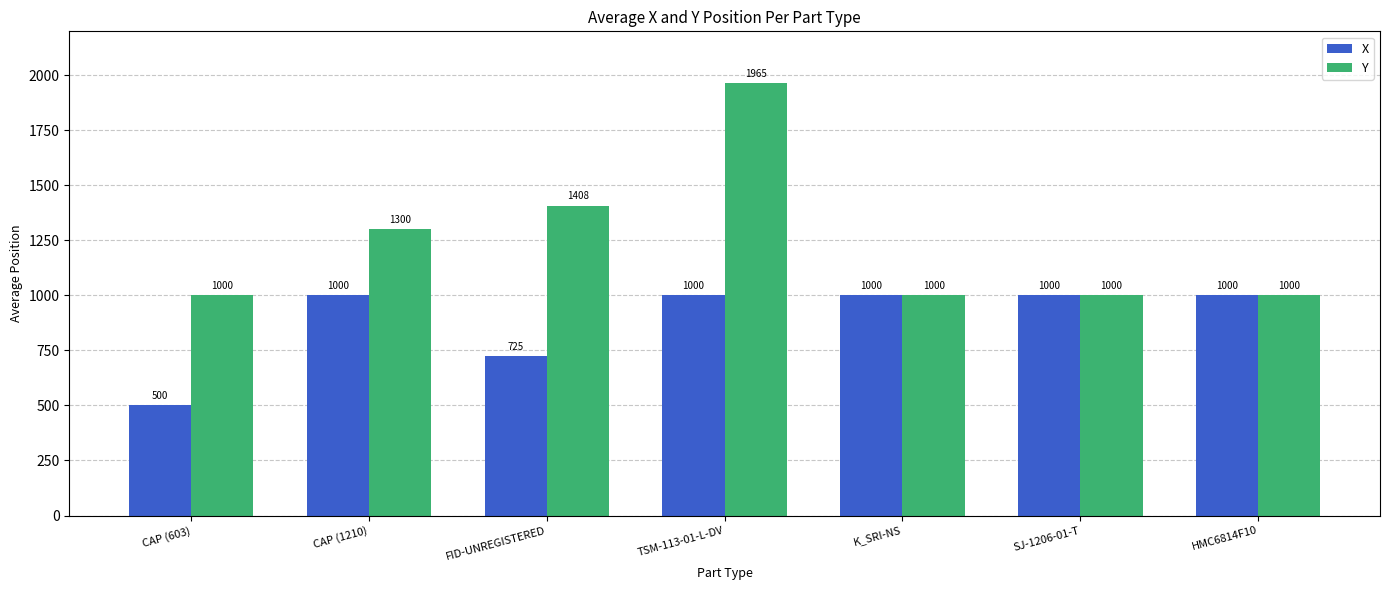

What is the difference between the second highest and minimum values in the X series?

500